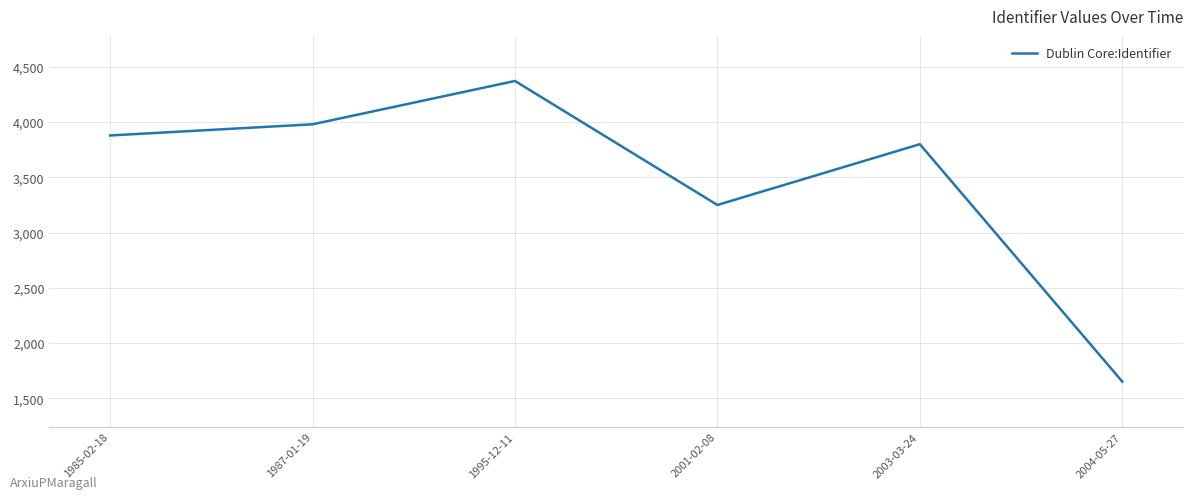

Reading right to left, list all the values displayed in this chart.

1652	3800	3250	4372	3980	3879